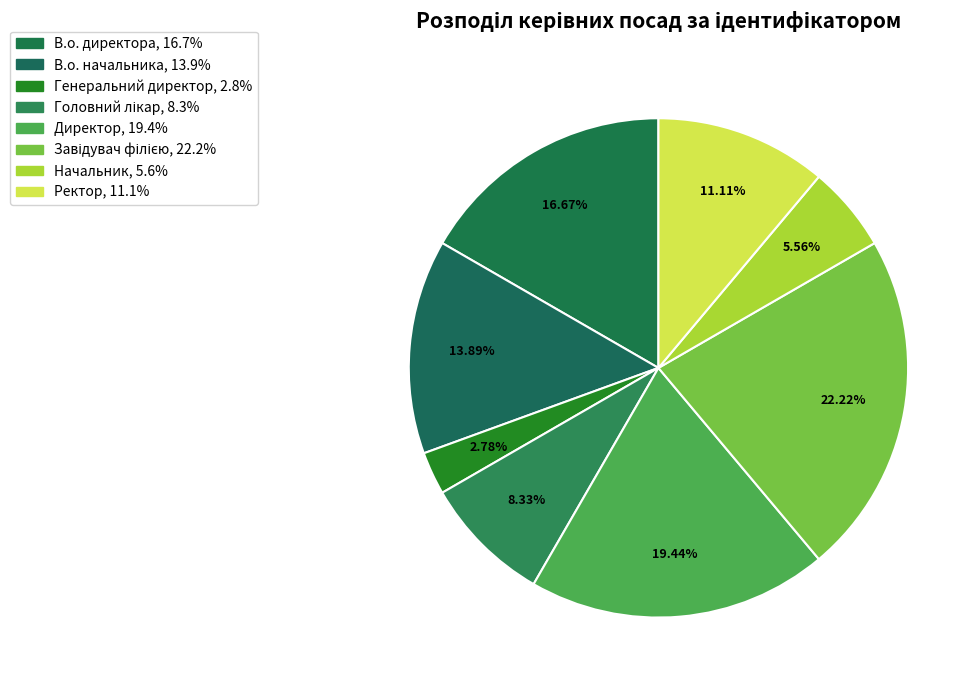

True or false: В.о. начальника accounts for 14% of the total.

True